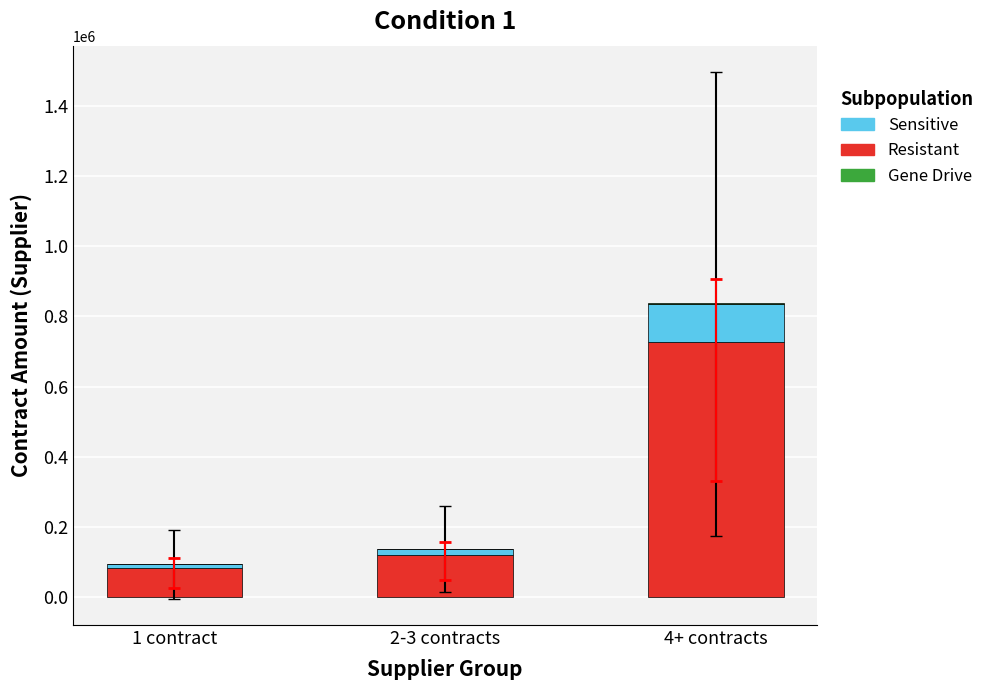

At which category is the sum across all series the highest?

4+ contracts